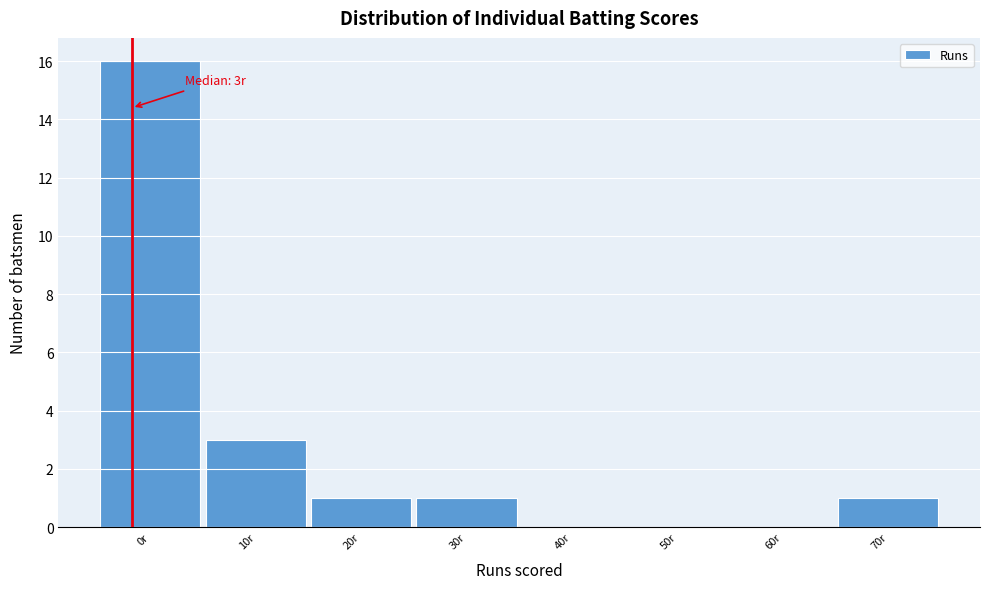

Reading left to right, extract all data points from this chart.

0r=16	10r=3	20r=1	30r=1	40r=0	50r=0	60r=0	70r=1